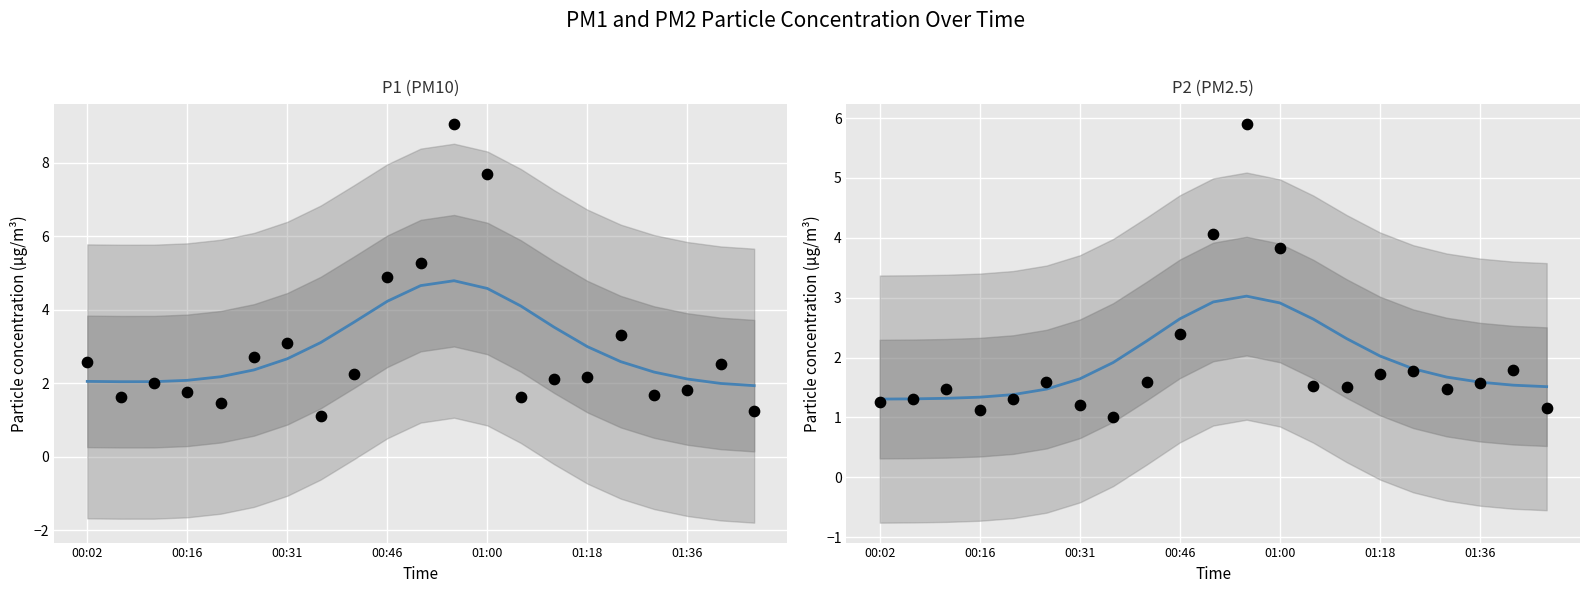

Which series contains the highest Y value?

P1 (PM10)